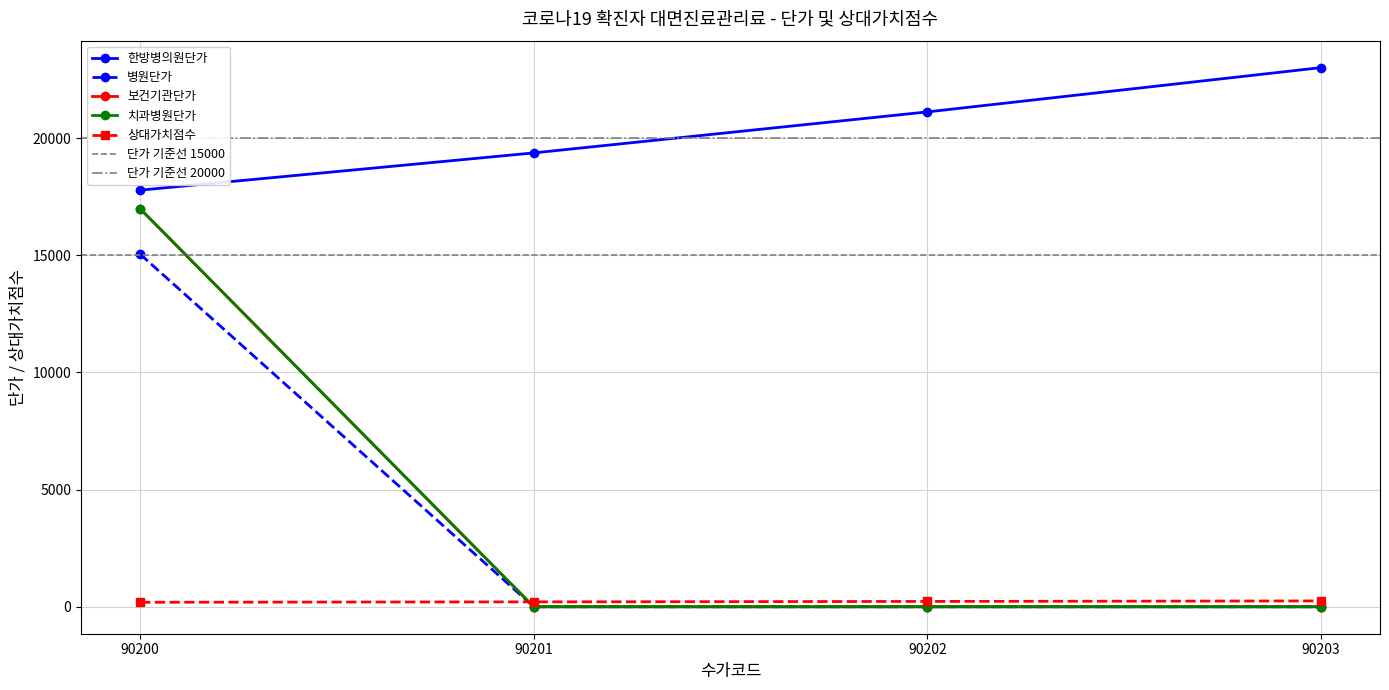

The value of 치과병원단가 at 90203 is -9640.5. True or false?

False